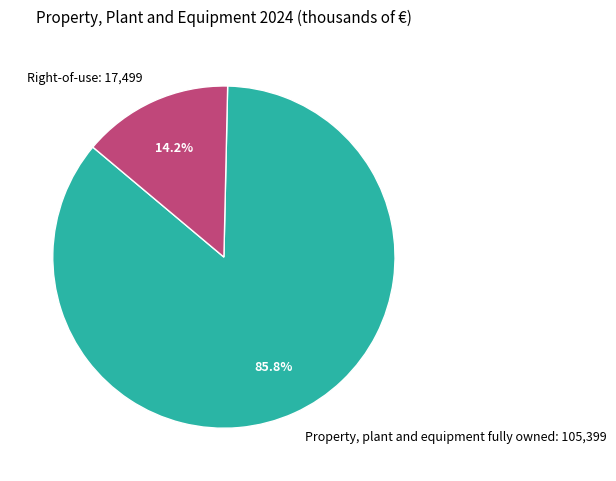

What is the largest slice in the pie chart?

Property, plant and equipment fully owned